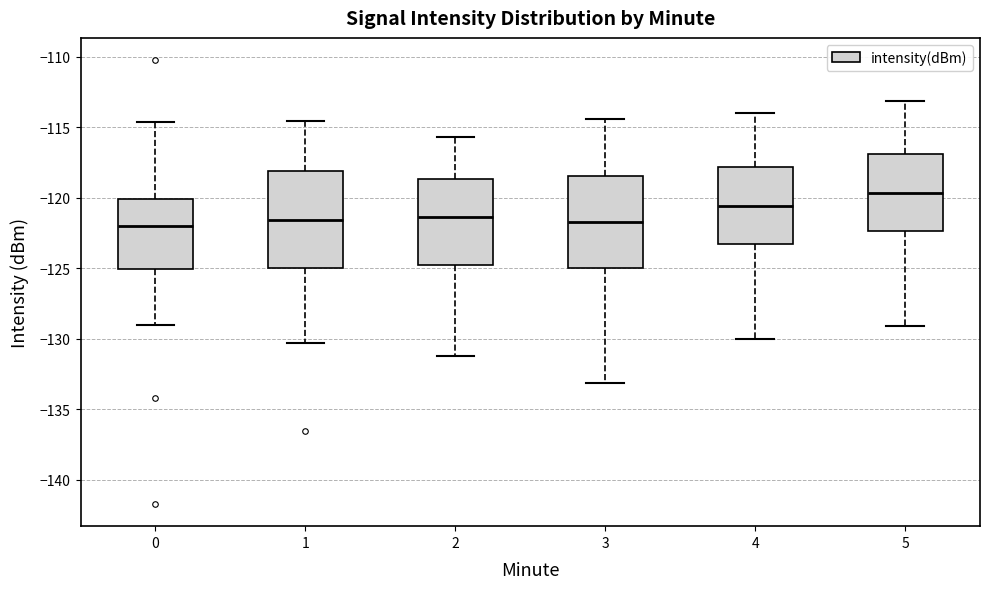

Which box has the highest median line?

5